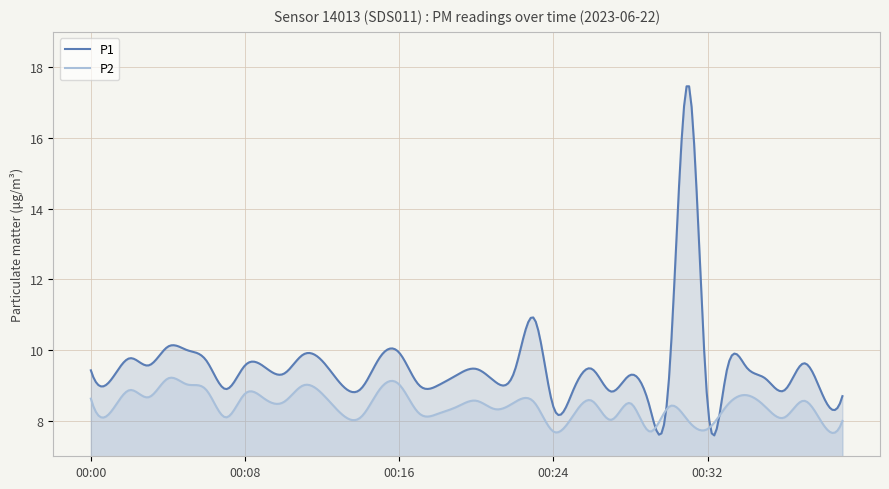

Rank the series by their average value, from highest to lowest.

P1, P2